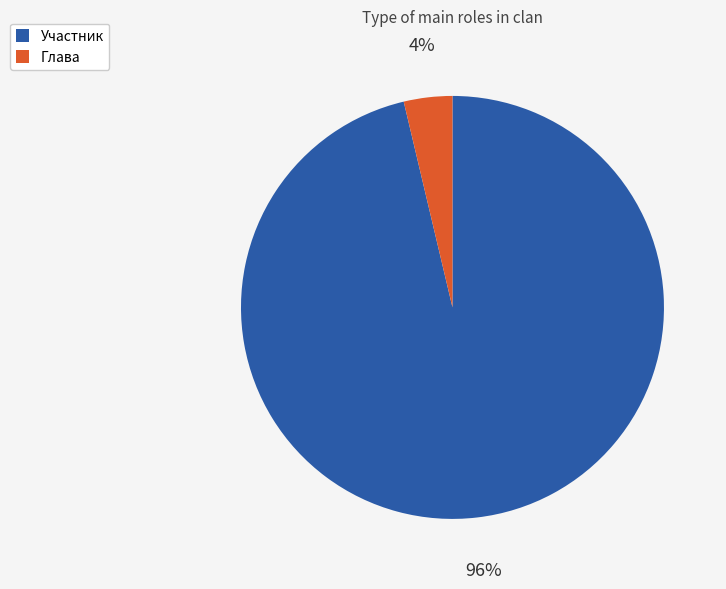

Which slice is the smallest?

Глава